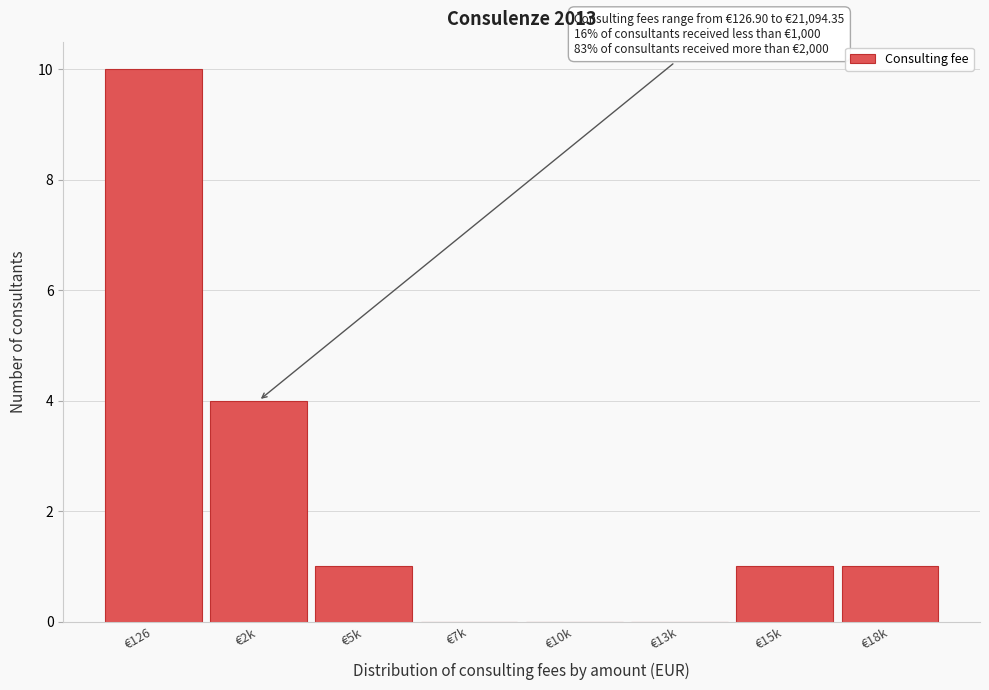

Reading right to left, transcribe all the data shown in this chart.

€18k=1	€15k=1	€13k=0	€10k=0	€7k=0	€5k=1	€2k=4	€126=10